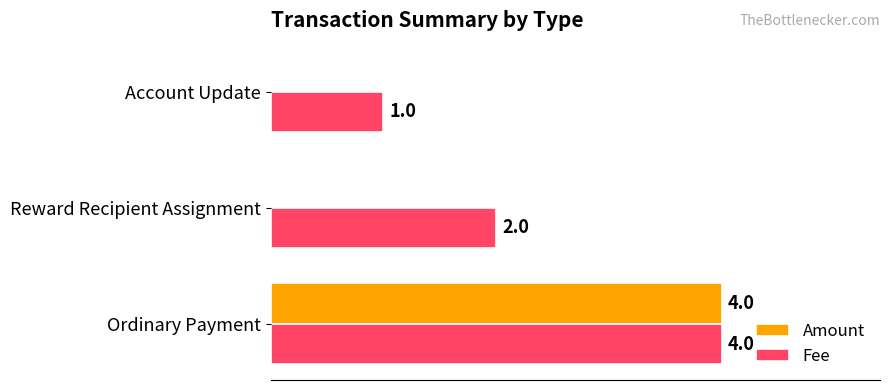

At which label is Fee closest to 2?

Reward Recipient Assignment